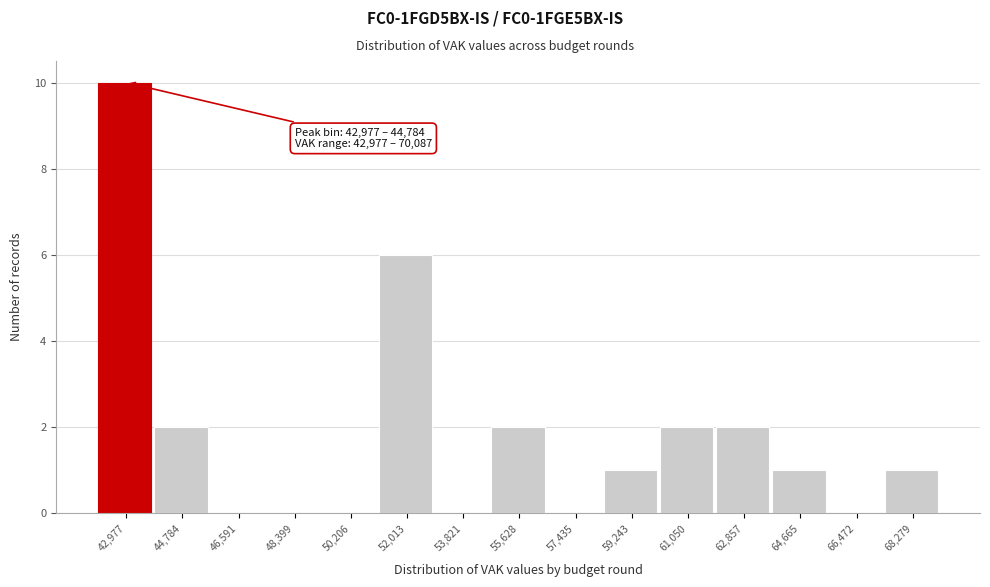

Reading left to right, transcribe all the data shown in this chart.

42,977=10	44,784=2	46,591=0	48,399=0	50,206=0	52,013=6	53,821=0	55,628=2	57,435=0	59,243=1	61,050=2	62,857=2	64,665=1	66,472=0	68,279=1